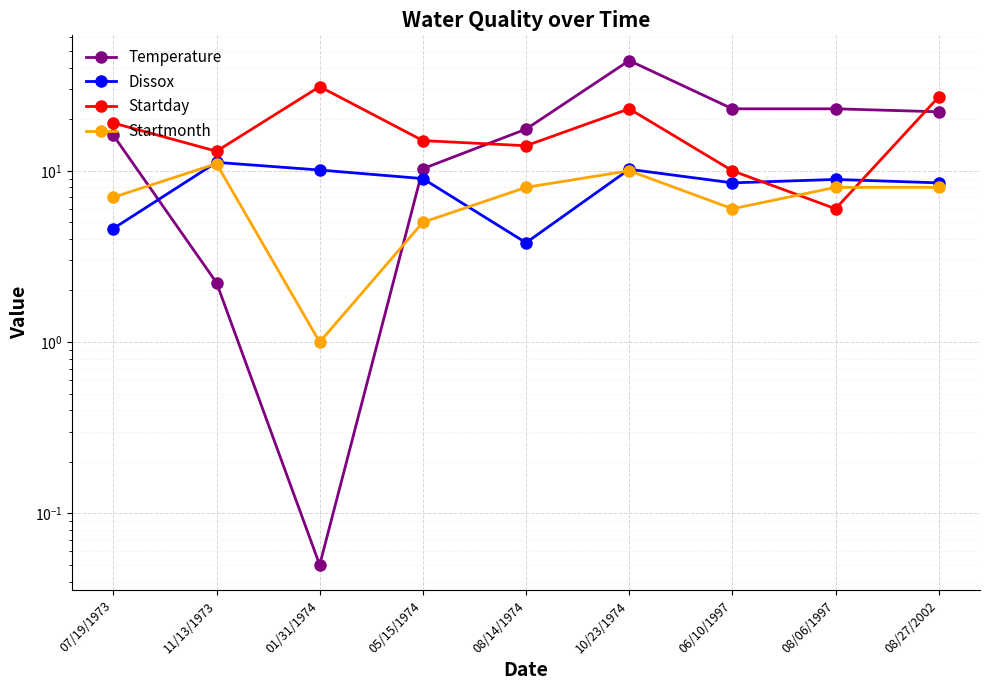

Does the chart display data point markers on the line(s)?

Yes